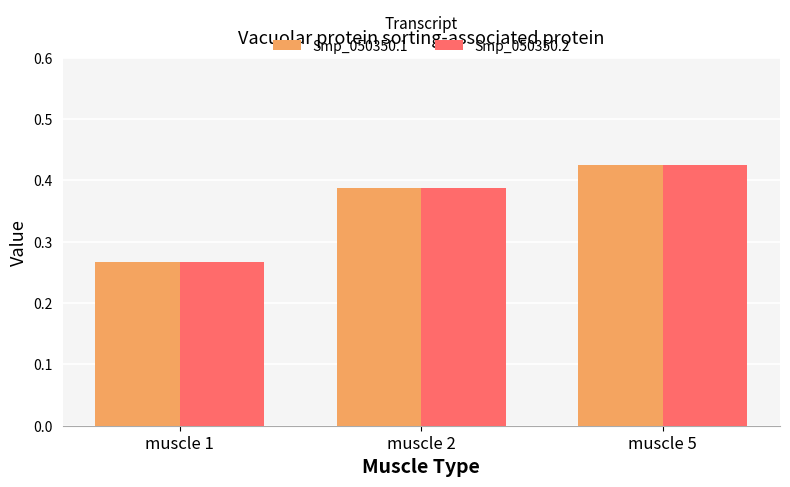

What is the sum of the Smp_050350.1 values at muscle 1 and muscle 2?

0.7